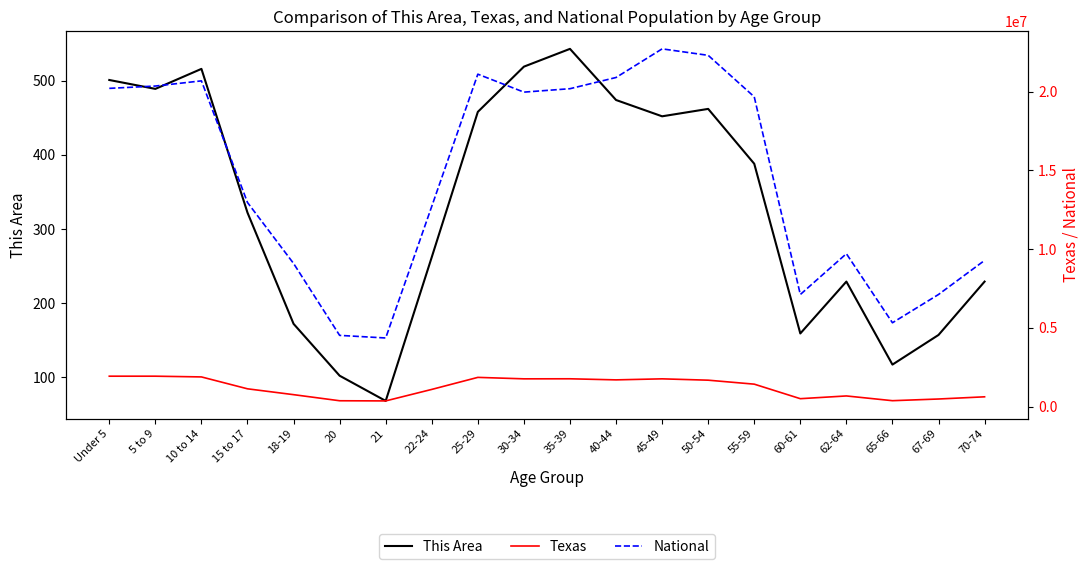

Reading left to right, what are all the values shown in this chart?

This Area: 501	489	516	322	172	102	68	262	458	519	543	474	452	462	388	159	229	117	157	229
Texas: 1928473	1928234	1881883	1127234	755890	369040	359015	1089024	1853039	1760434	1763587	1694795	1760467	1674869	1422924	500523	674244	373062	480038	619156
National: 20201362	20348657	20677194	12954254	9086089	4519129	4354294	12712576	21101849	19962099	20179642	20890964	22708591	22298125	19664805	7113727	9704197	5319902	7115361	9278166